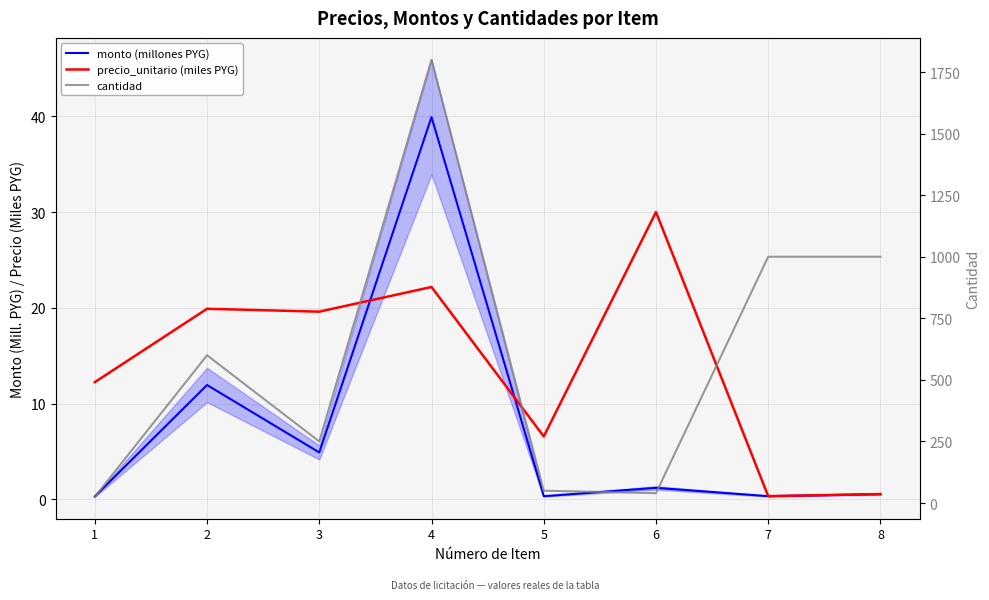

True or false: precio_unitario (miles PYG) has more than 0 interior local peaks.

True